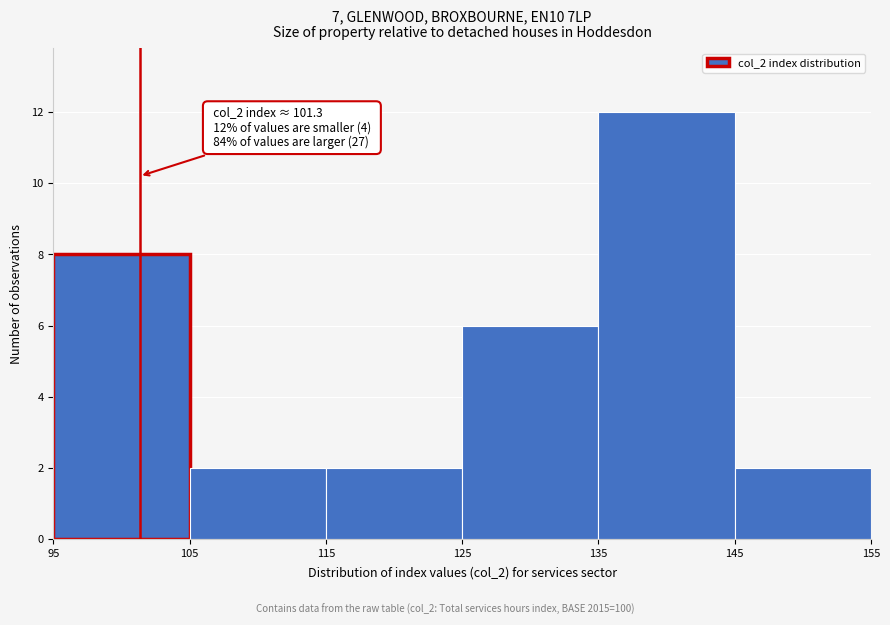

Over which range of the x-axis is the bar tallest?

135 to 145